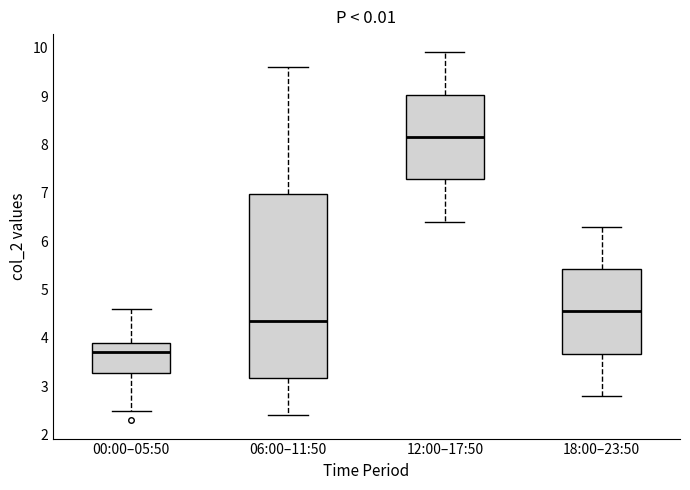

Reading left to right, read every box against the y-axis: the position of its median line, the range the box covers, and the ends of its whiskers. The values are not printed on the chart, so give them approximately, as read against the axis.

00:00–05:50: median 3.7, box 3.3 to 3.9, whiskers 2.5 to 4.6
06:00–11:50: median 4.4, box 3.2 to 7.0, whiskers 2.4 to 9.6
12:00–17:50: median 8.2, box 7.3 to 9.0, whiskers 6.4 to 9.9
18:00–23:50: median 4.6, box 3.7 to 5.4, whiskers 2.8 to 6.3